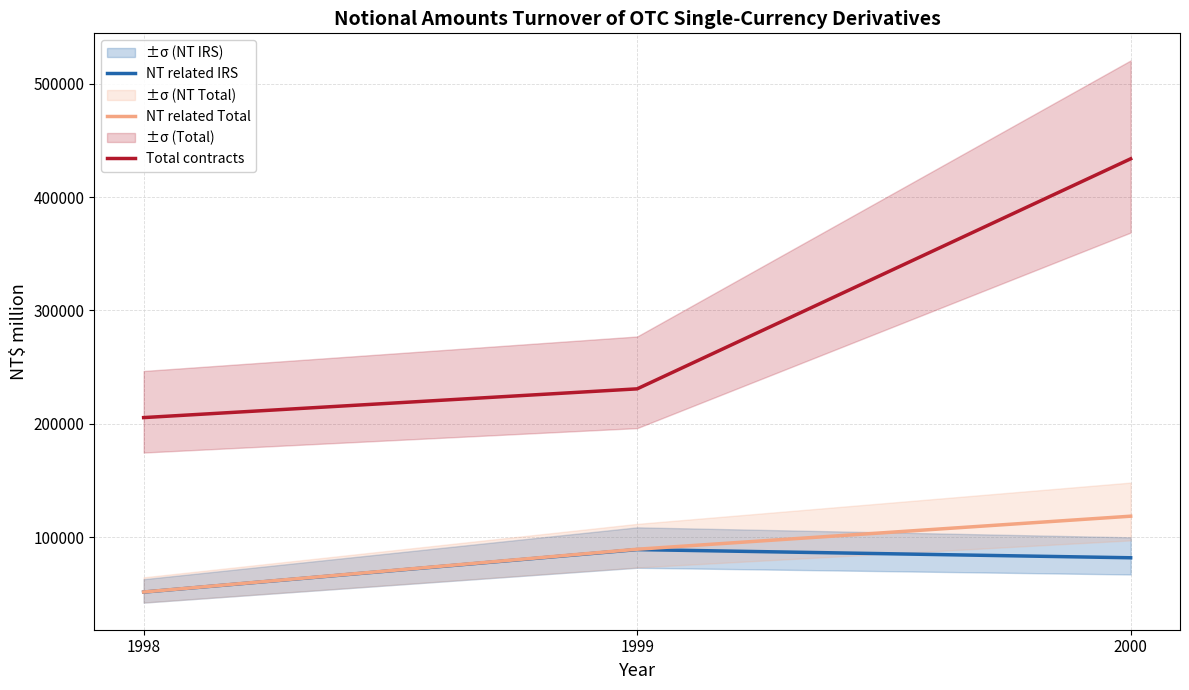

At 1999, list the series in order from smallest to largest.

NT related IRS, NT related Total, Total contracts